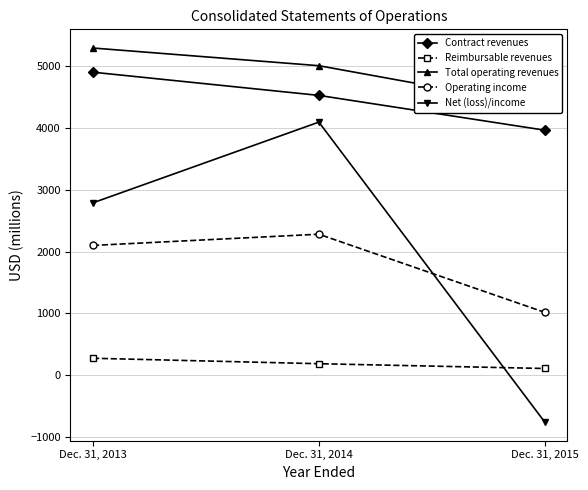

What is the sum of all Operating income values?

5396